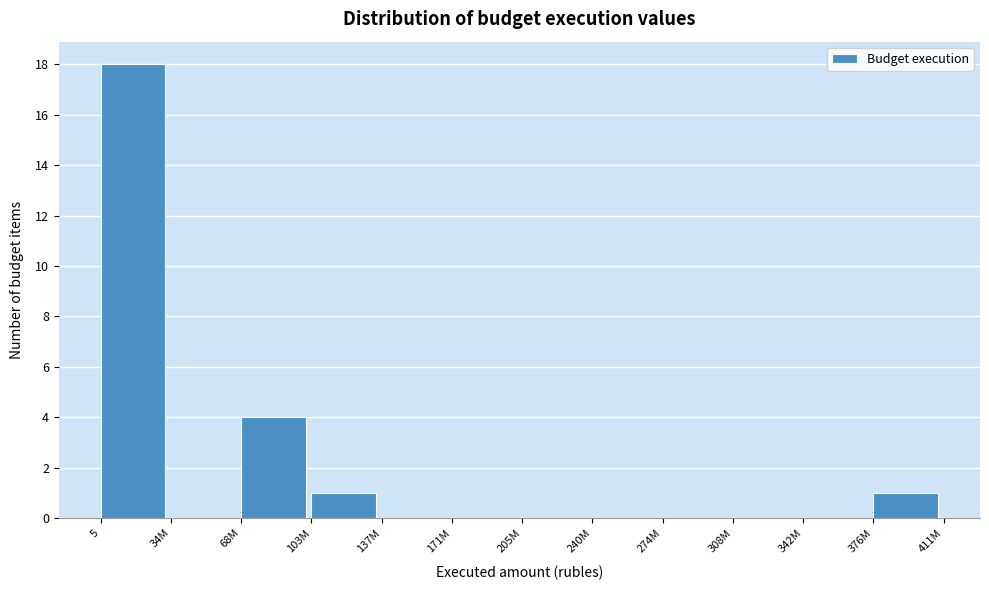

Reading left to right, list all the values displayed in this chart.

5=18	34M=0	68M=4	103M=1	137M=0	171M=0	205M=0	240M=0	274M=0	308M=0	342M=0	376M=1